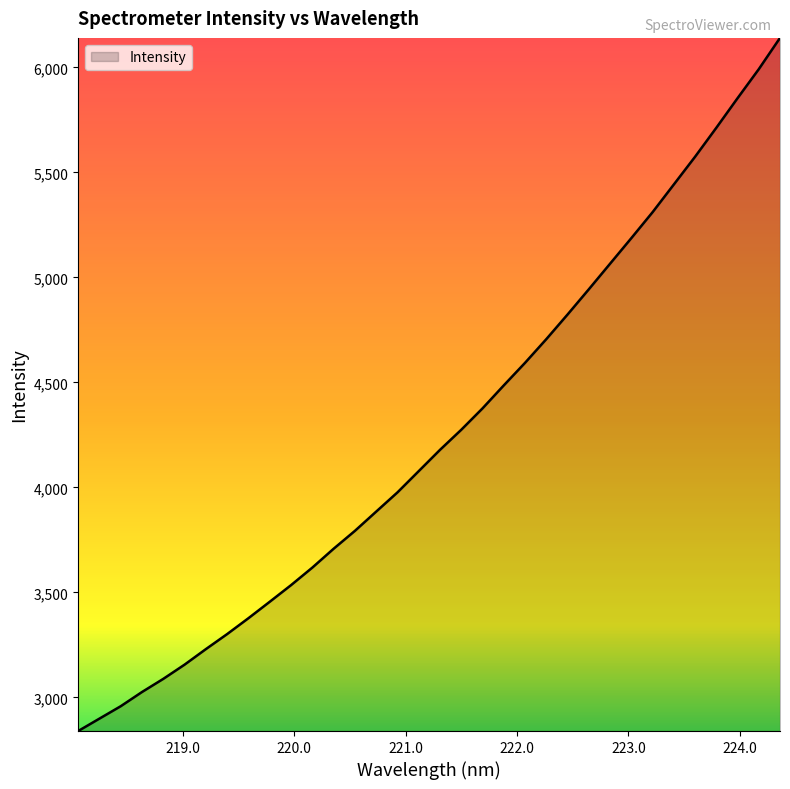

What is the smallest value displayed?

2839.6